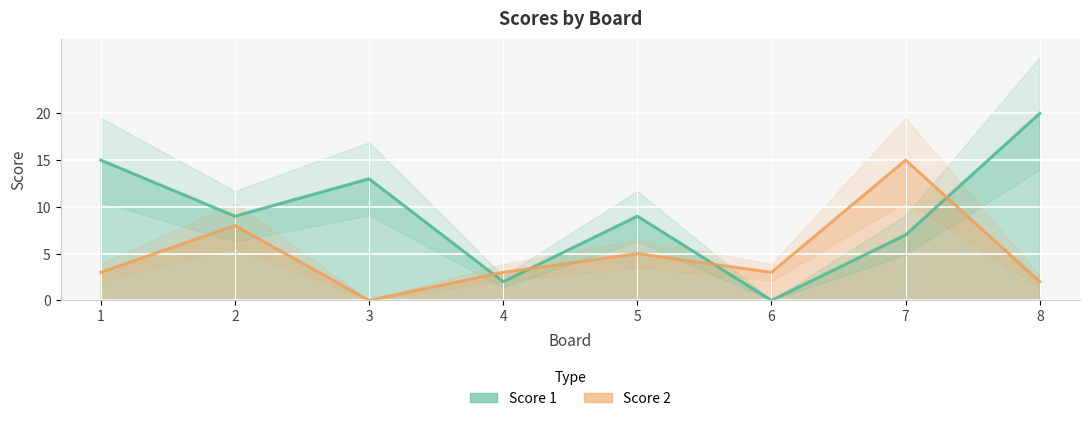

True or false: Score 1 and Score 2 intersect in this chart.

True